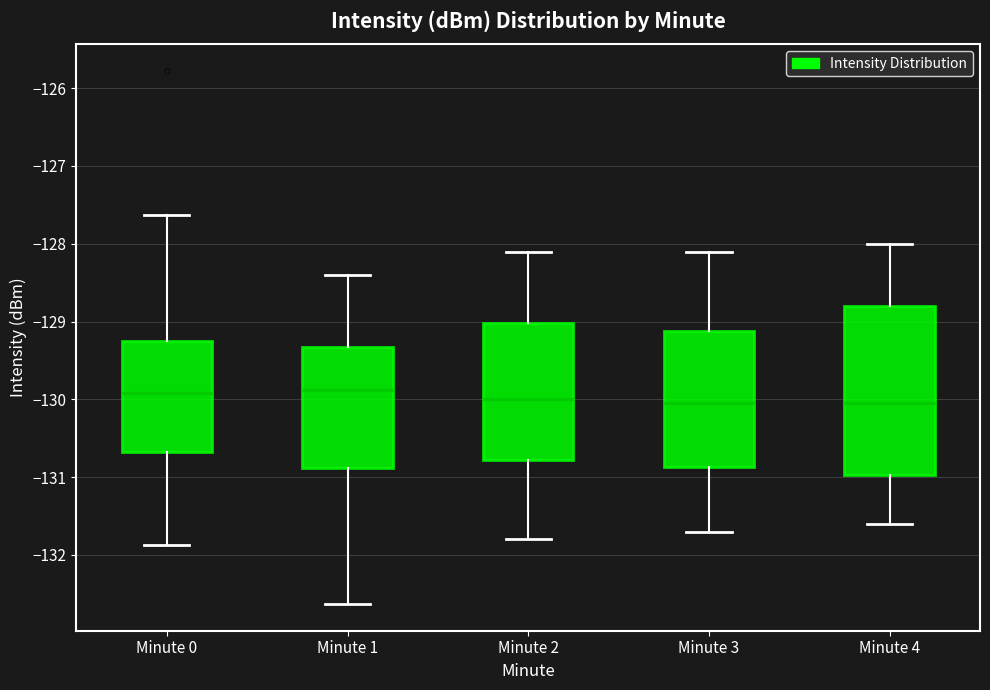

Which box is the tallest, from its lower edge to its upper edge?

Minute 4